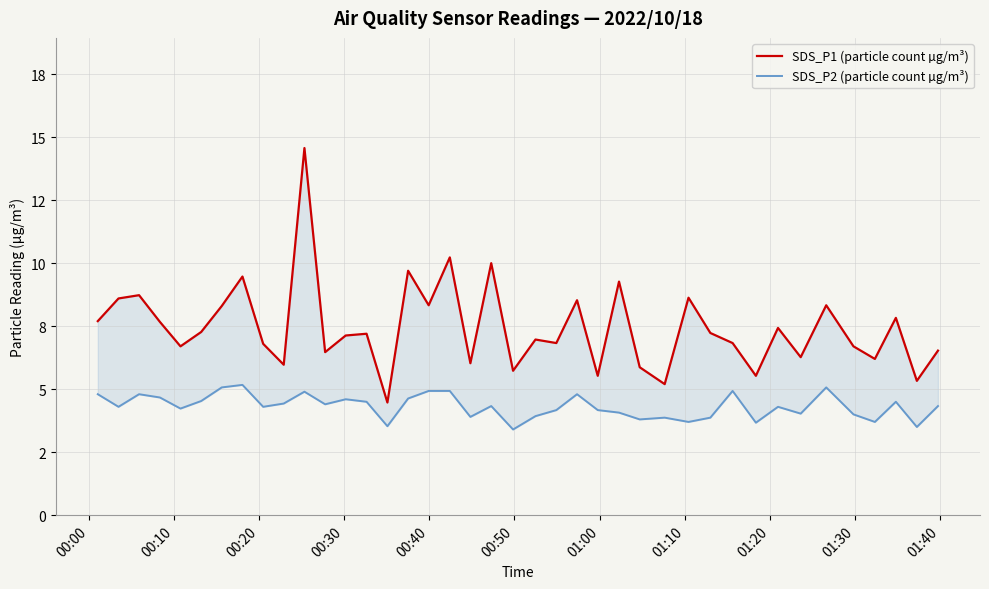

What is the highest value of the SDS_P1 (particle count µg/m³) series?

14.6